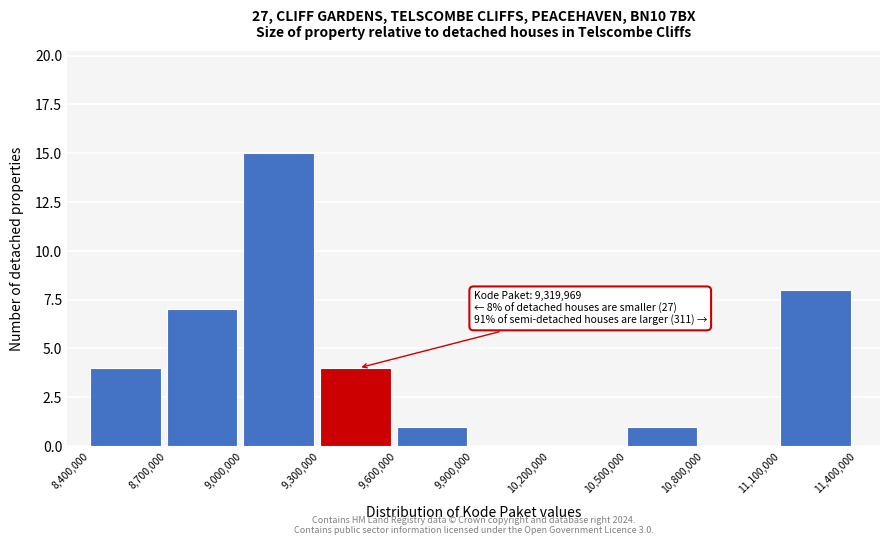

Which range on the x-axis has the tallest bar?

9,000,000 to 9,300,000